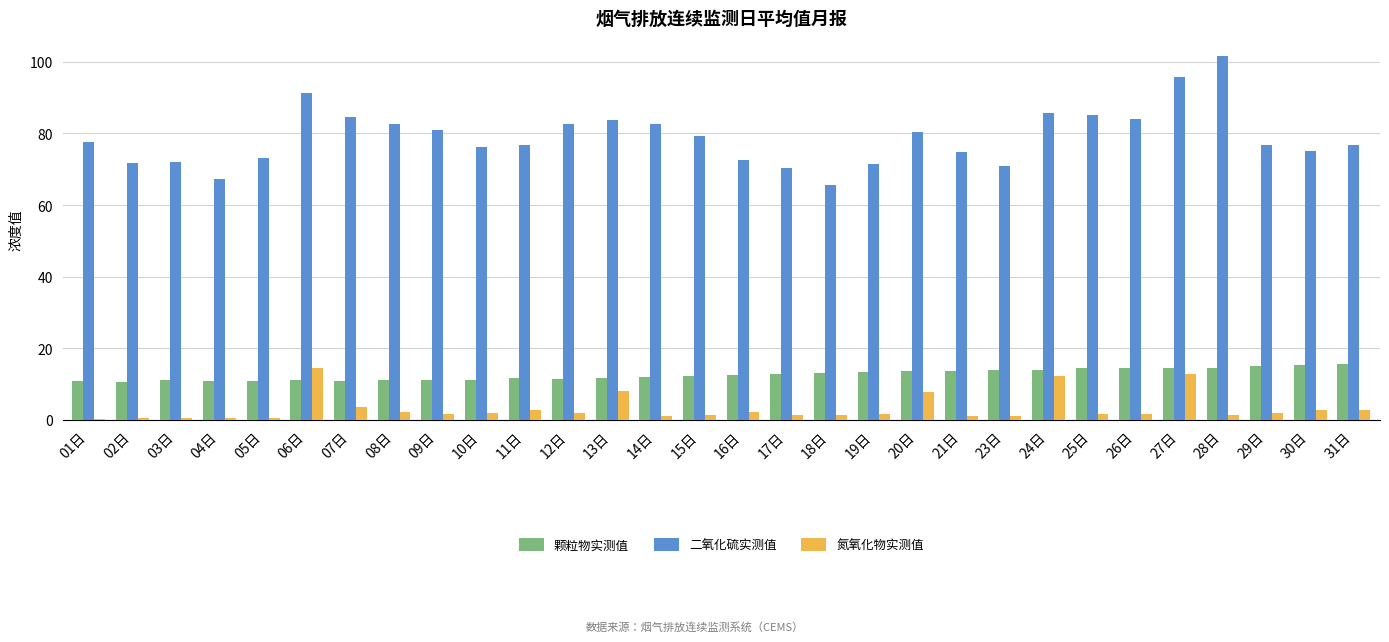

What is the sum of the 氮氧化物实测值 values at 31日 and 07日?

6.2